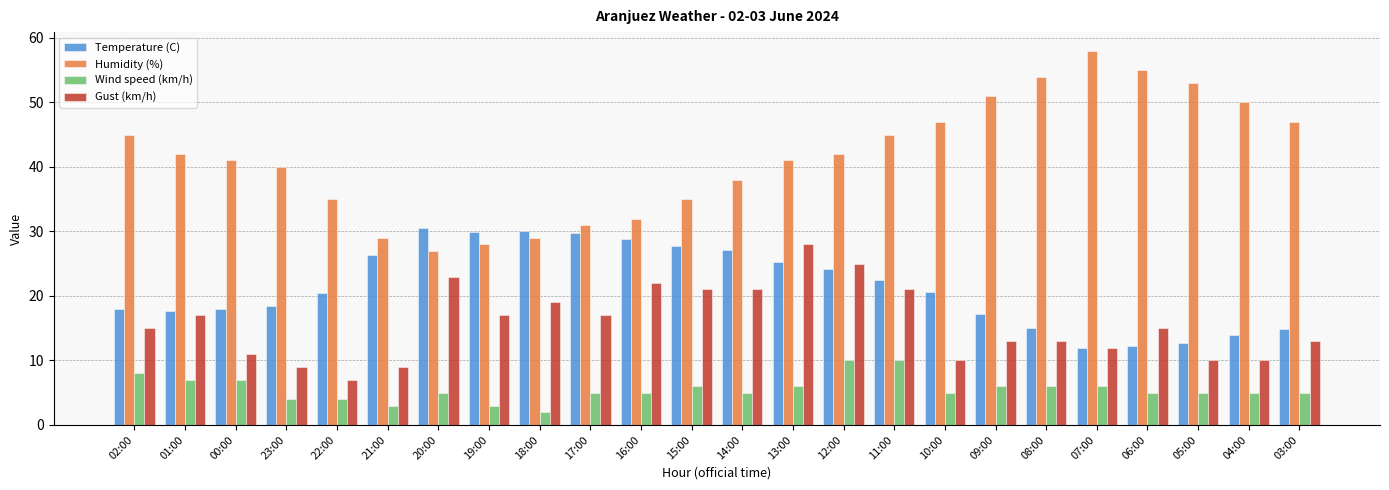

Which category has the lowest value in the Wind speed (km/h) series?

18:00